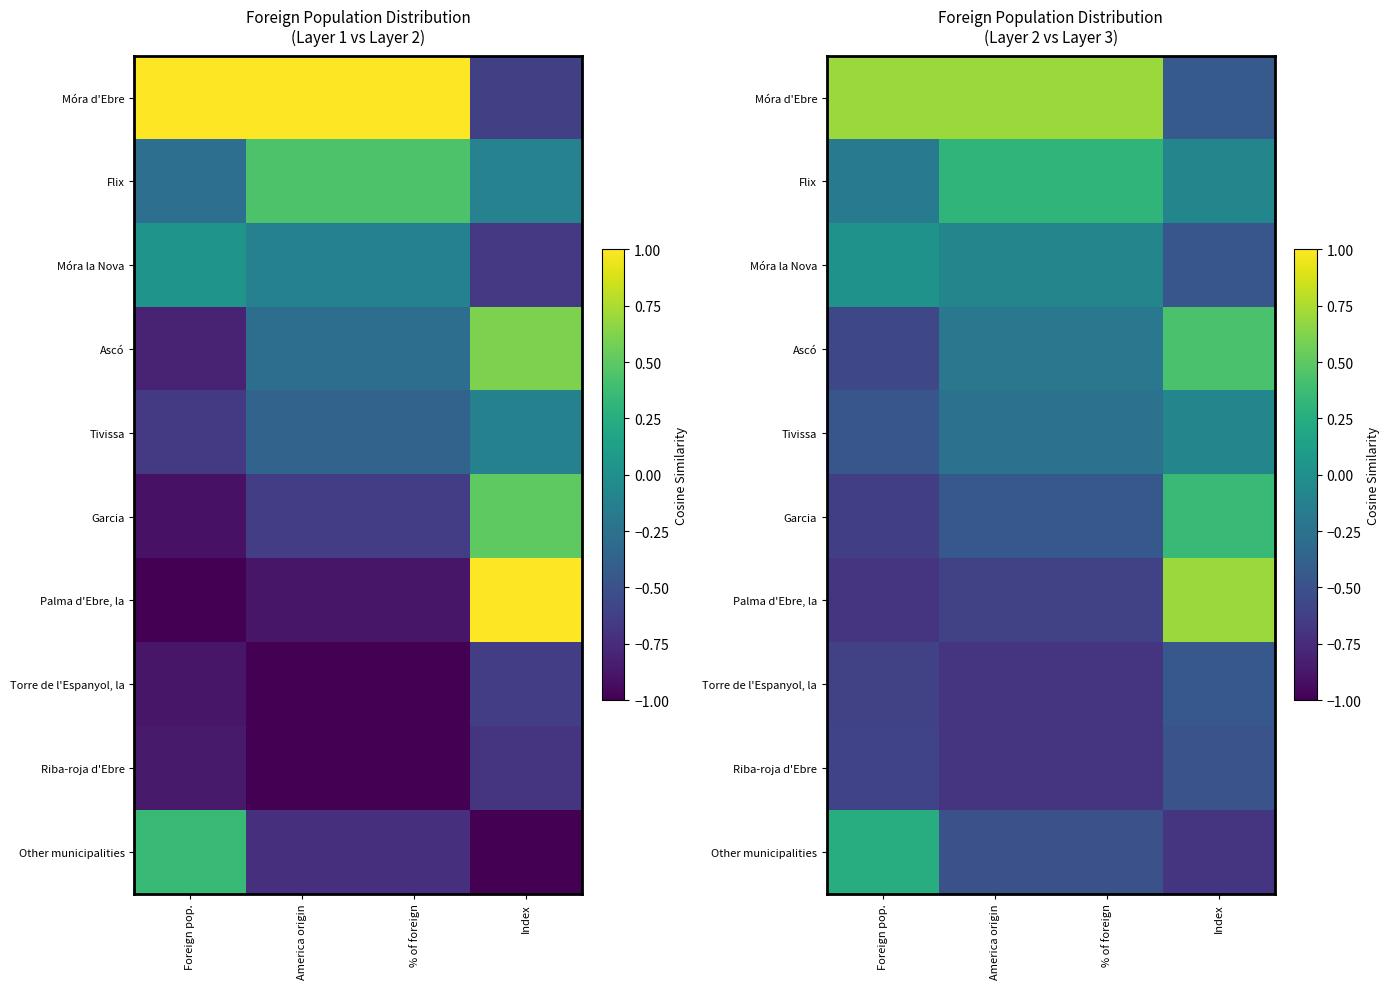

Is the value of Tivissa at Foreign pop. greater than the value of Other municipalities at Index?

Yes